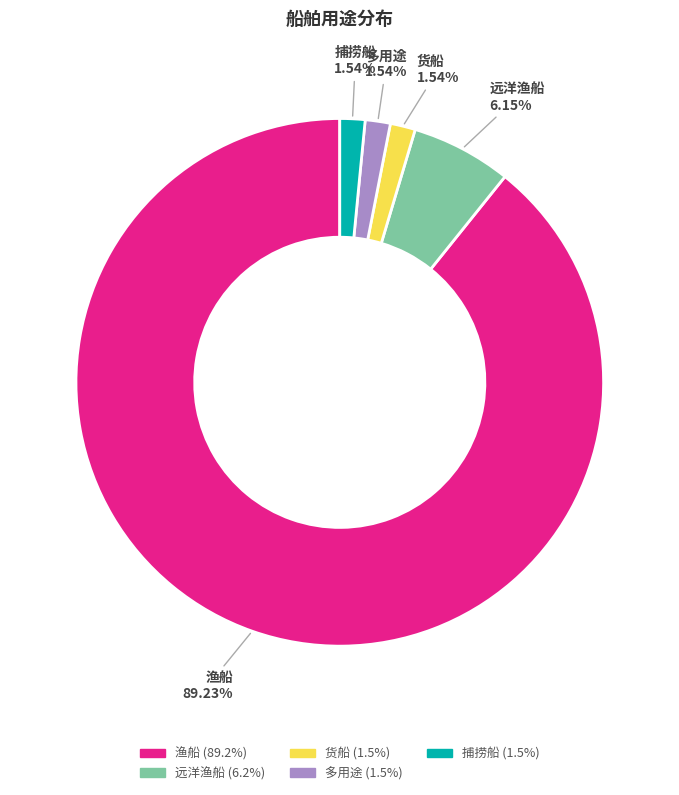

Which slice is the largest?

渔船